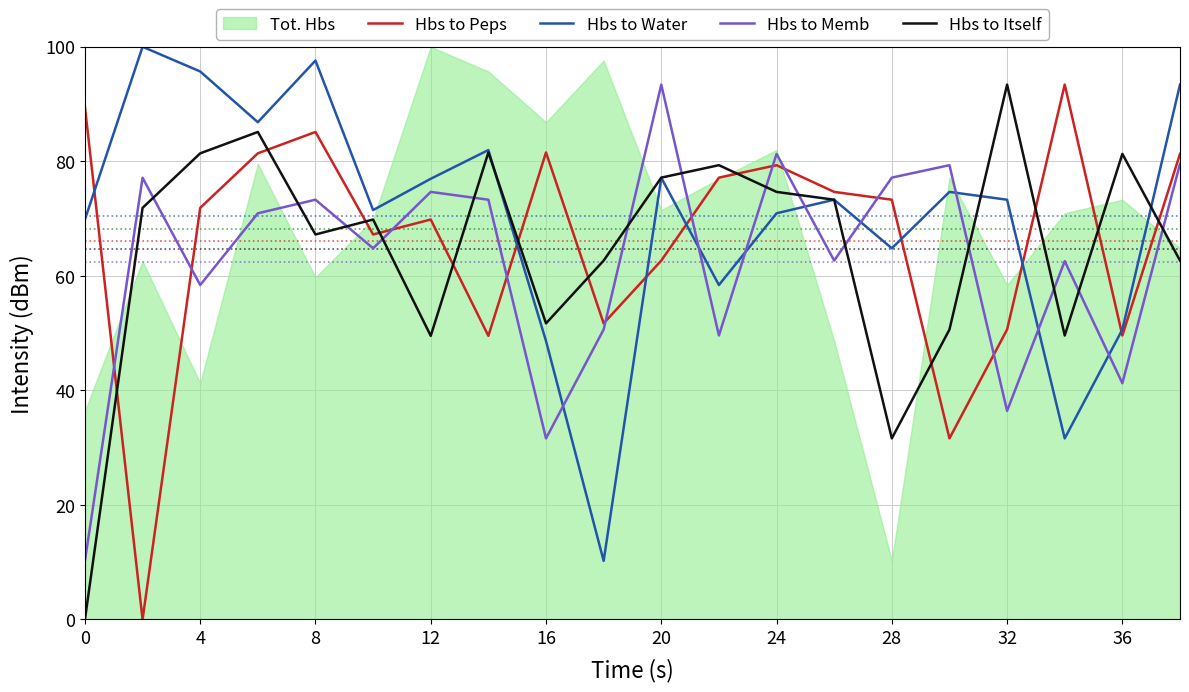

How many data points in Hbs to Itself are less than 71?

10